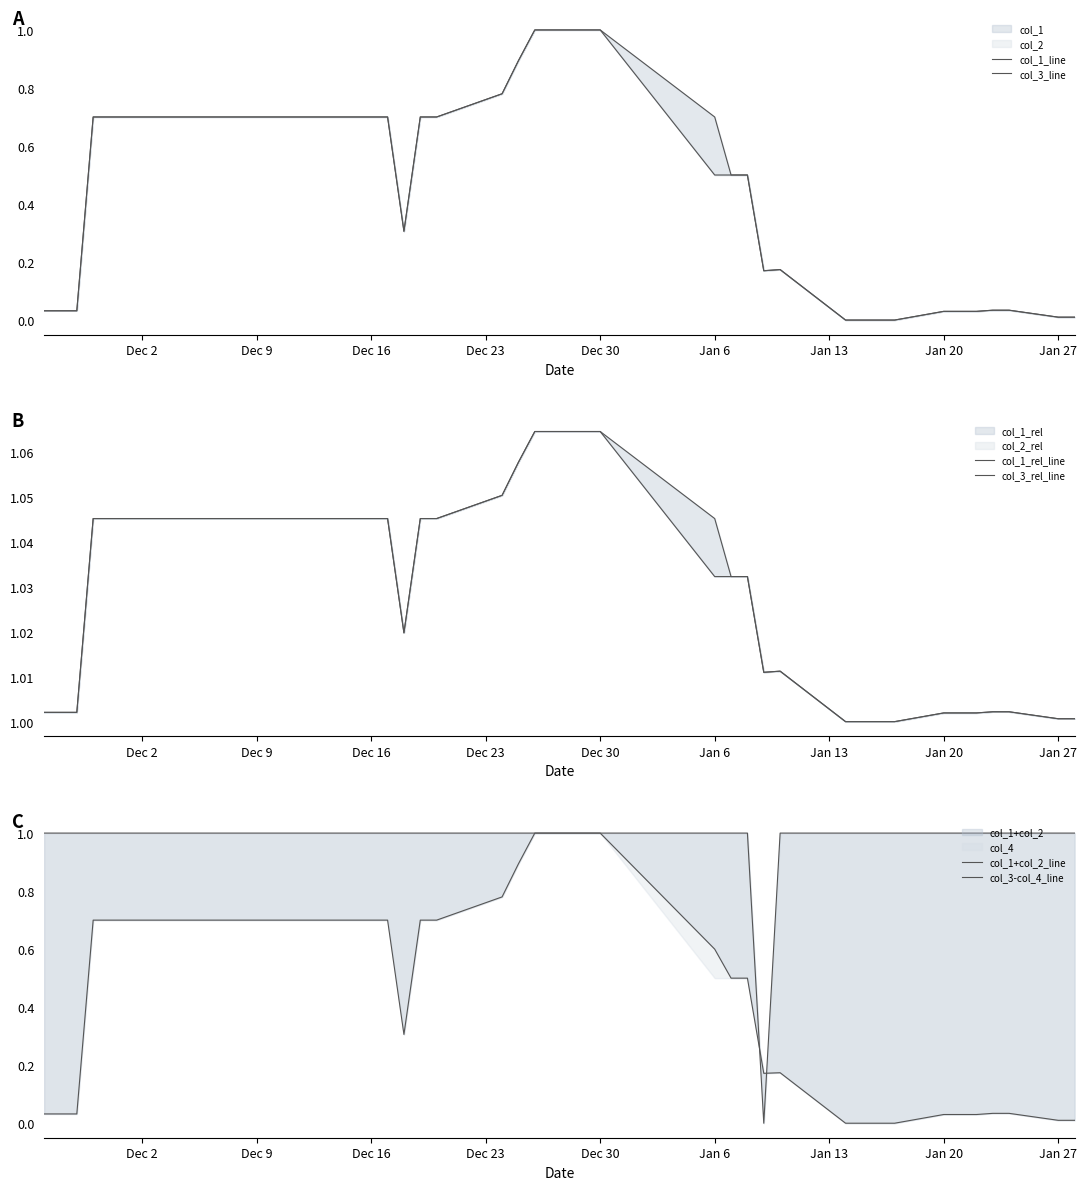

How many categories are shown in the chart?

40